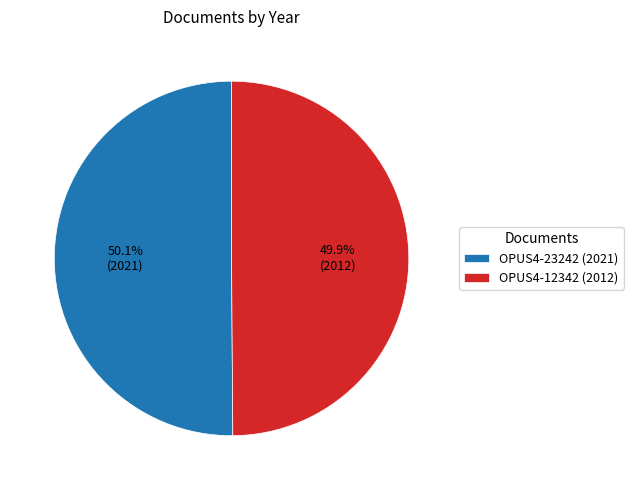

Count the number of slices in the pie.

2